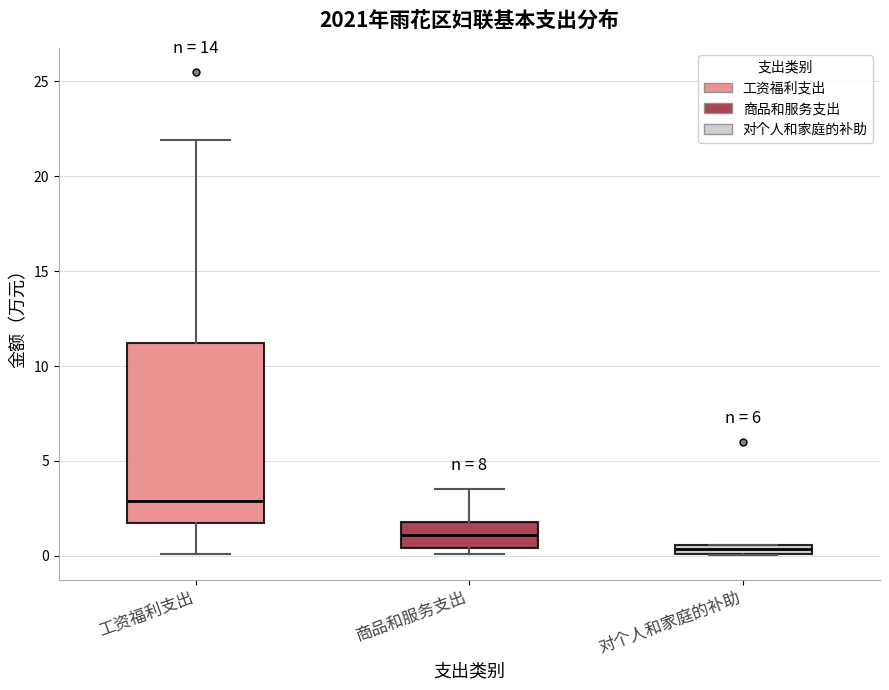

Comparing the boxes themselves (not the whiskers), which one is the tallest?

工资福利支出